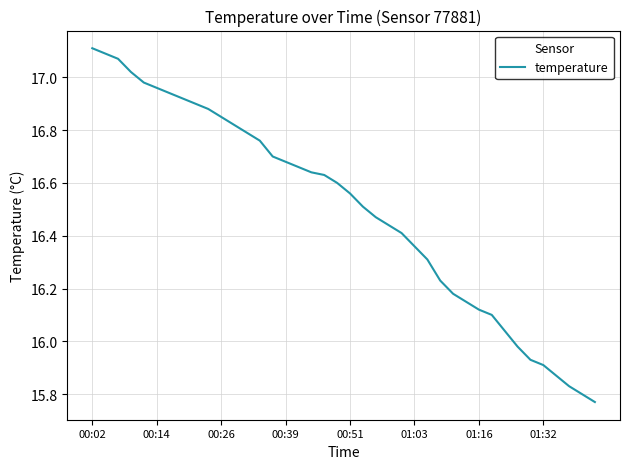

What is the difference between the maximum and minimum values?

1.3